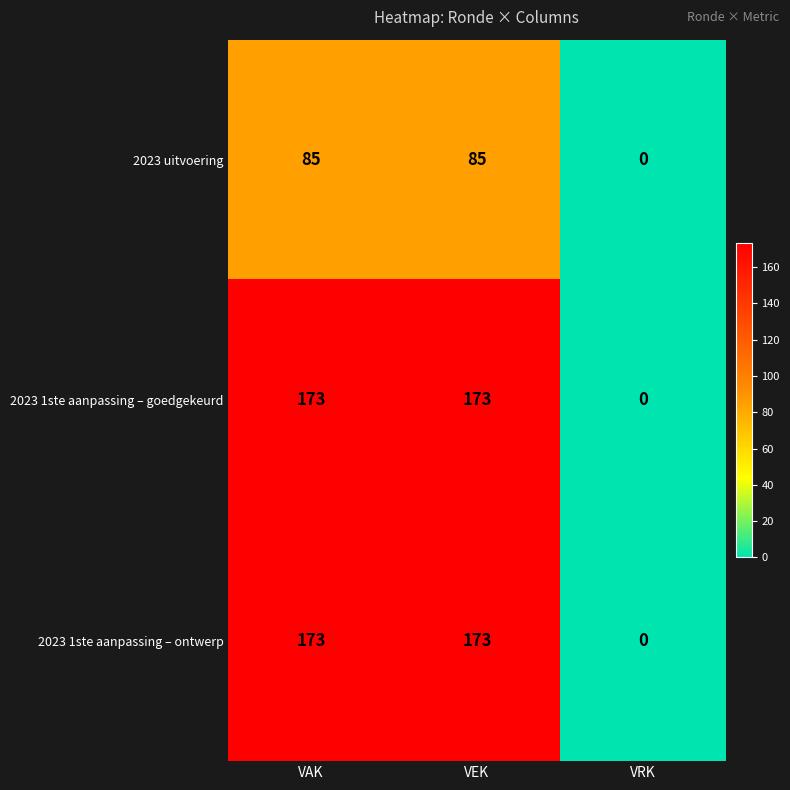

What is the spread (max minus min) of values at VEK?

88